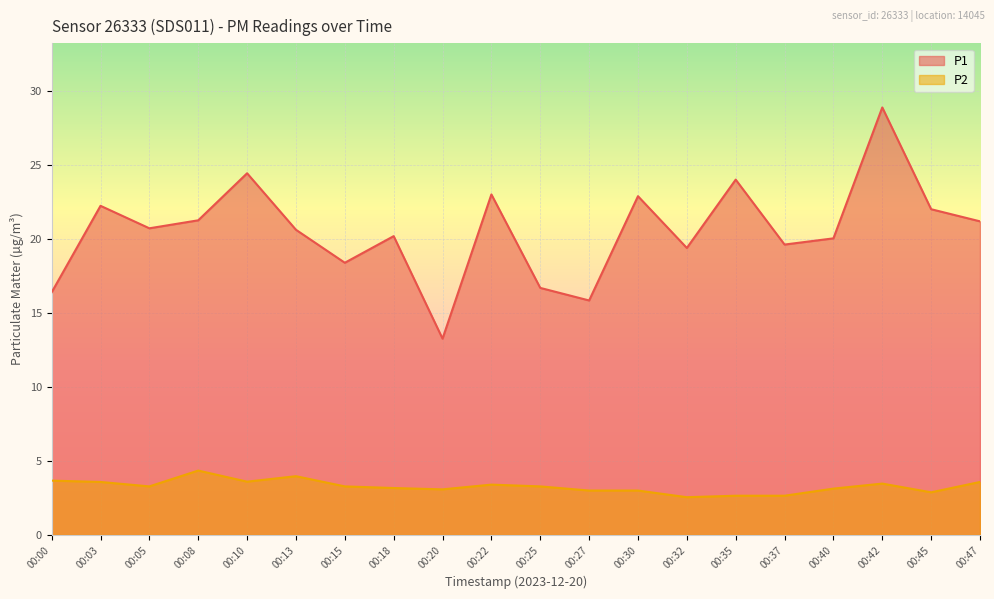

The P1 series shows 29.6 at 00:32. True or false?

False